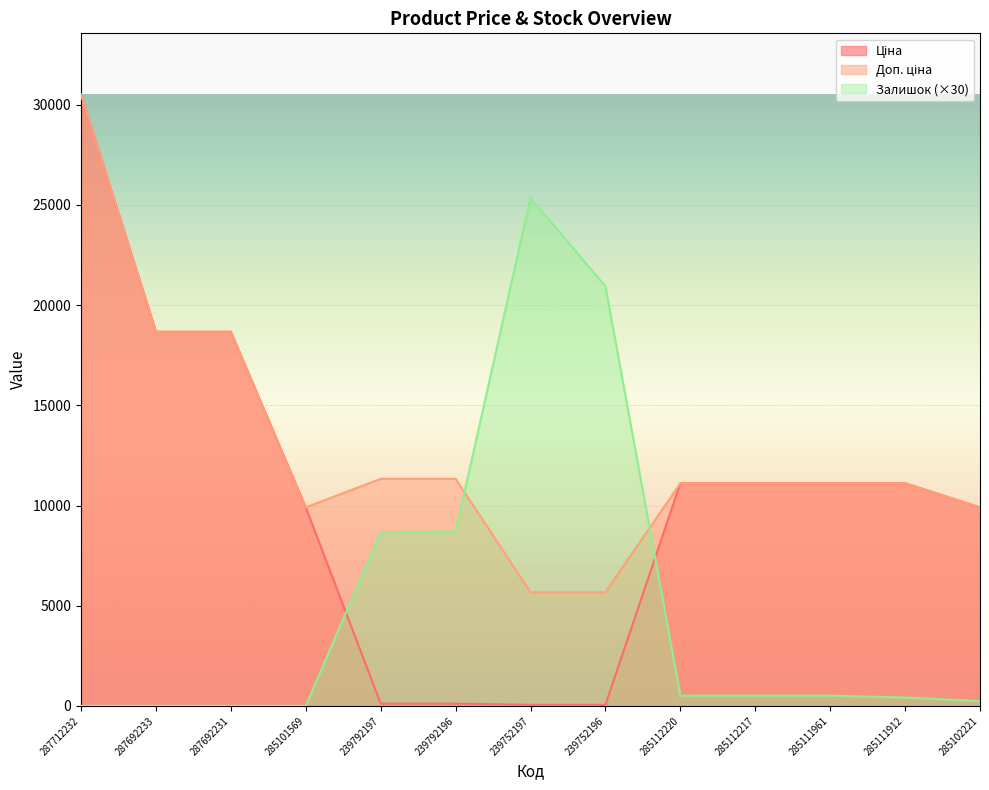

Reading left to right, what are all the values shown in this chart?

Ціна: 30512.3	18671.5	18671.5	9908.5	113.3	113.3	56.7	56.7	11113.6	11113.6	11113.6	11113.6	9908.5
Доп. ціна: 30512.3	18671.5	18671.5	9908.5	11334.0	11334.0	5667.0	5667.0	11113.6	11113.6	11113.6	11113.6	9908.5
Залишок: 0.0	0.0	0.0	0.0	8670.0	8700.0	25350.0	20940.0	510.0	510.0	510.0	420.0	240.0